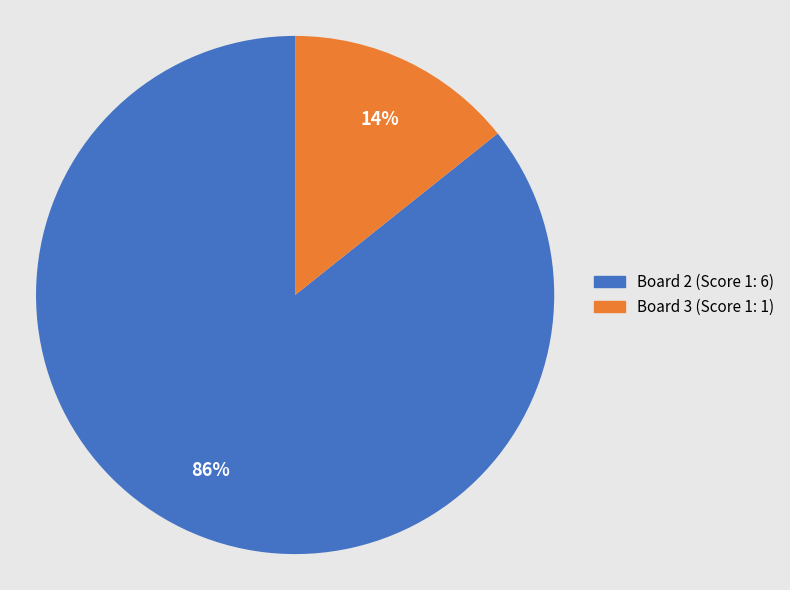

To the nearest percent, what is the combined percentage of Board 2 (Score 1: 6) and Board 3 (Score 1: 1)?

100%